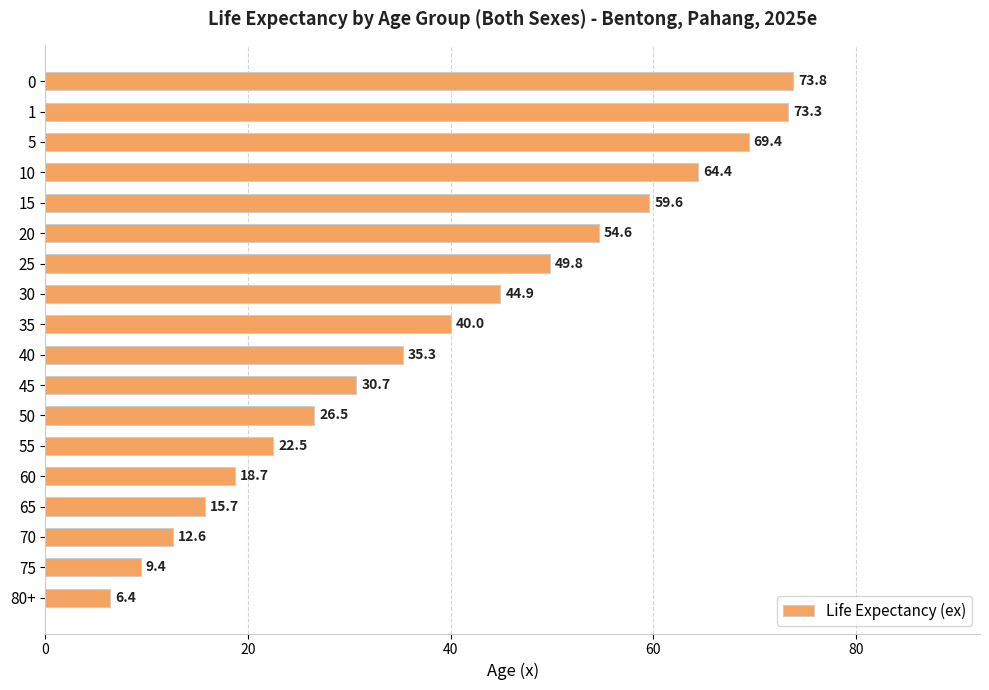

How many bars are there in total?

18